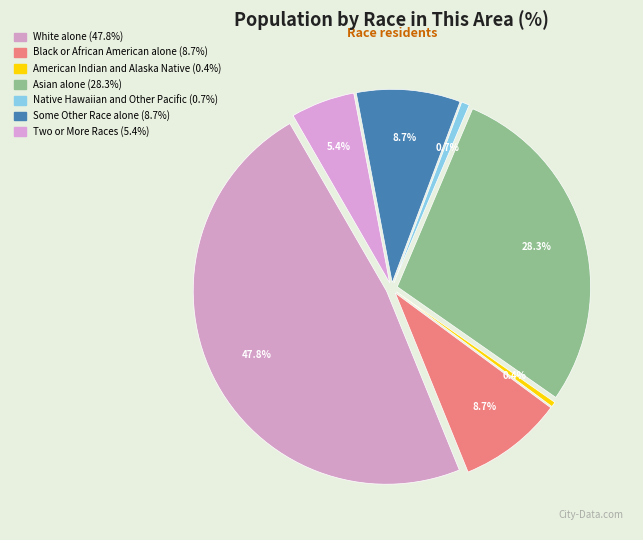

Is Native Hawaiian
and Other Pacific the majority of the pie?

No